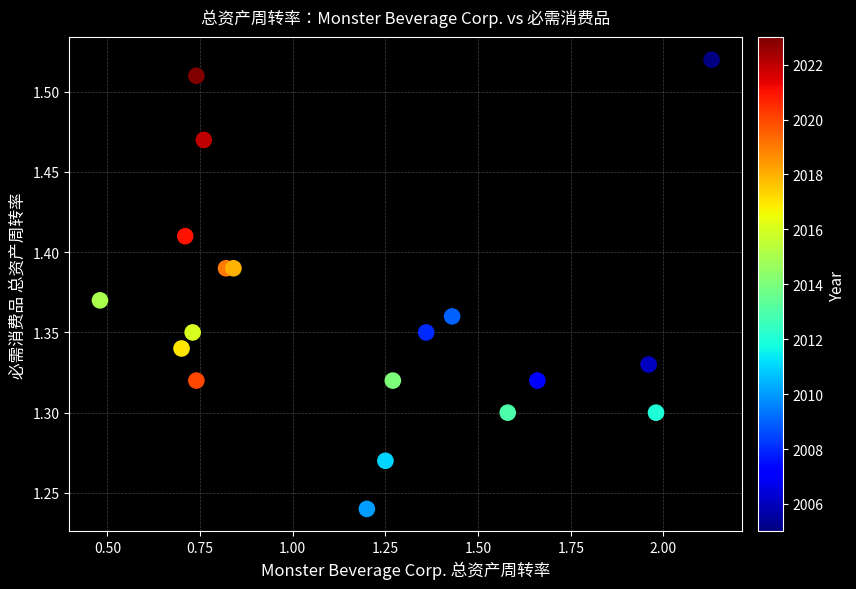

What is the range of X values (max minus min)?

1.6